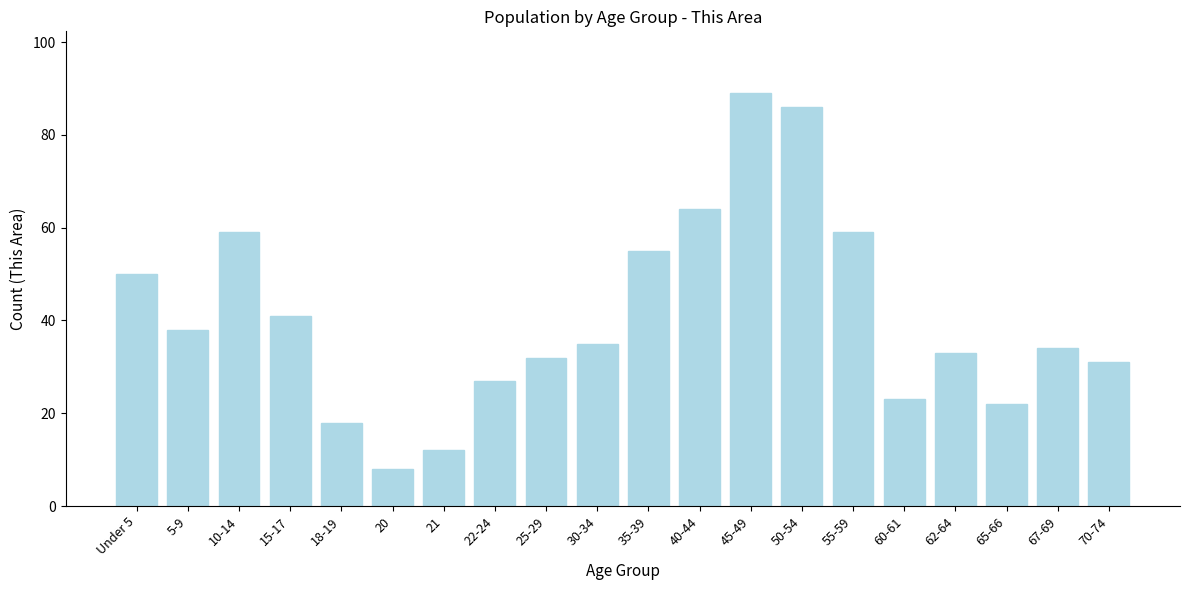

Reading left to right, what are all the values shown in this chart?

Under 5=50	5-9=38	10-14=59	15-17=41	18-19=18	20=8	21=12	22-24=27	25-29=32	30-34=35	35-39=55	40-44=64	45-49=89	50-54=86	55-59=59	60-61=23	62-64=33	65-66=22	67-69=34	70-74=31